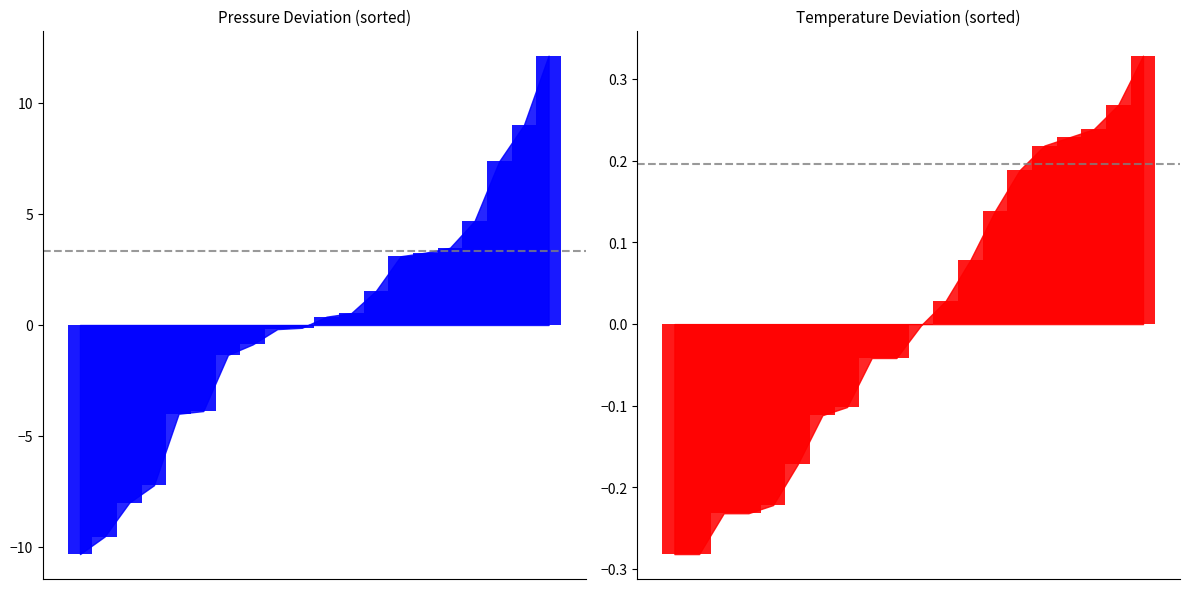

What is the value of the 1st bar from the left?

-0.3